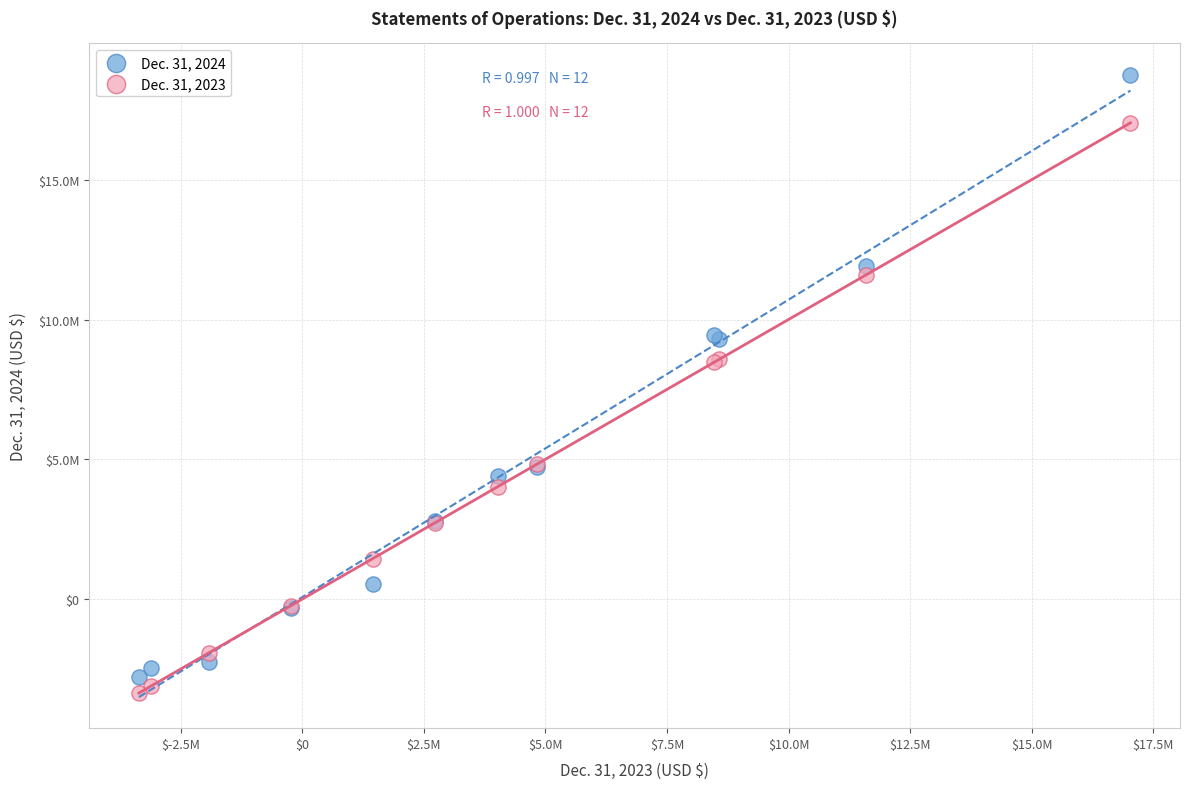

What are all the series names shown in the legend?

Dec. 31, 2024, Dec. 31, 2023